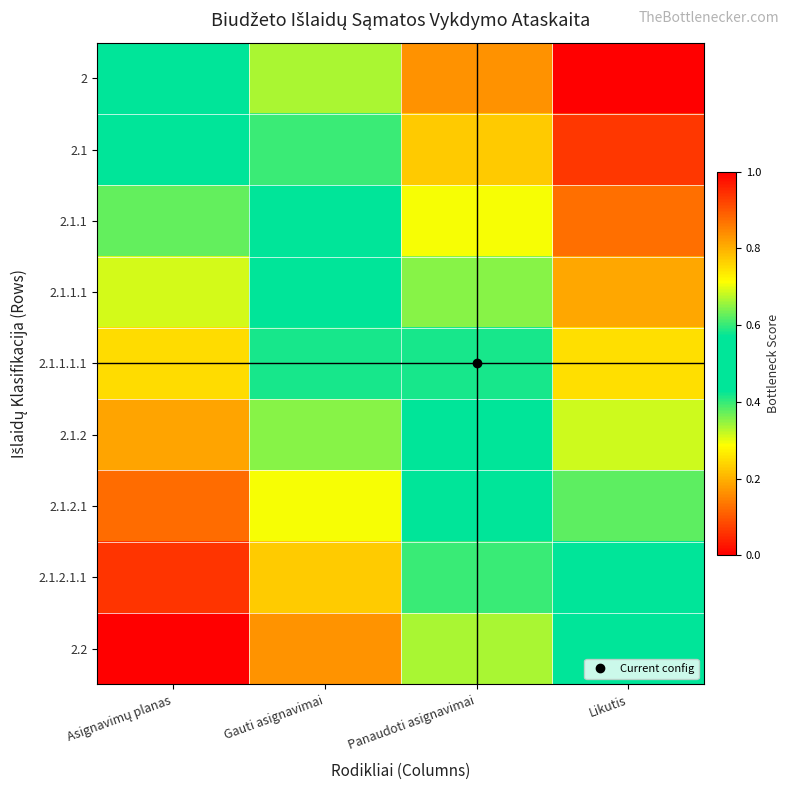

What is the maximum value shown in the chart?

1.0